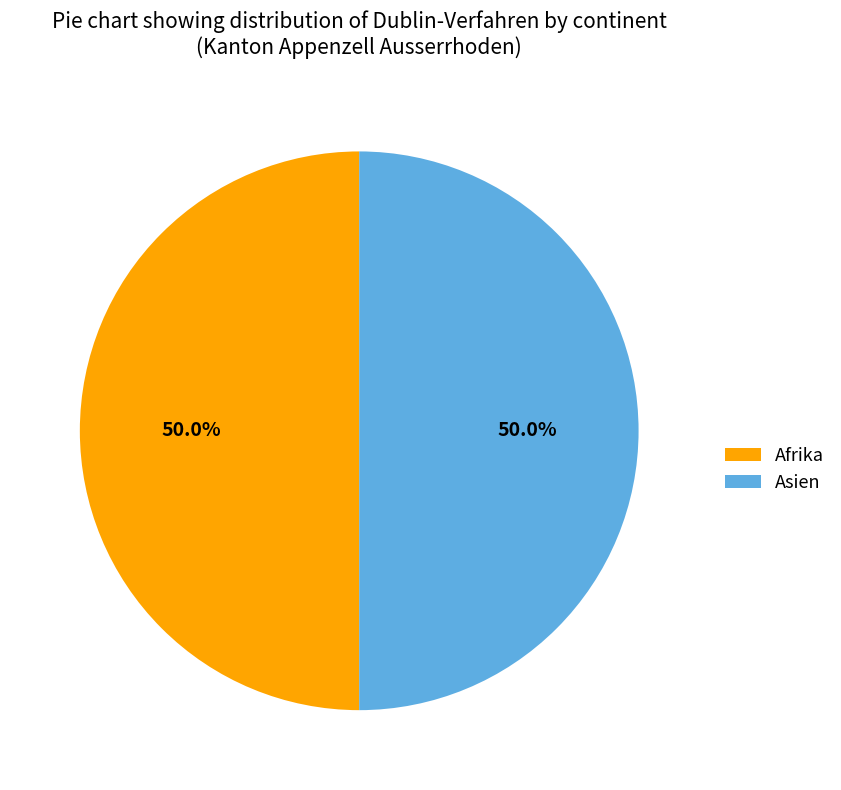

How many slices are in this pie chart?

2